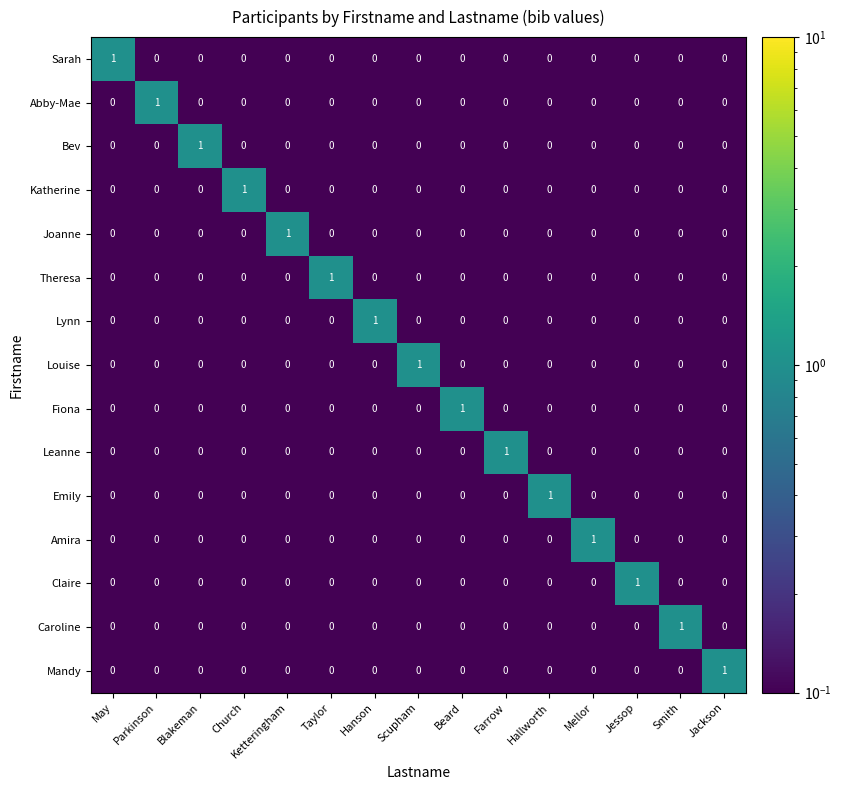

At how many categories does at least one series exceed 0?

15